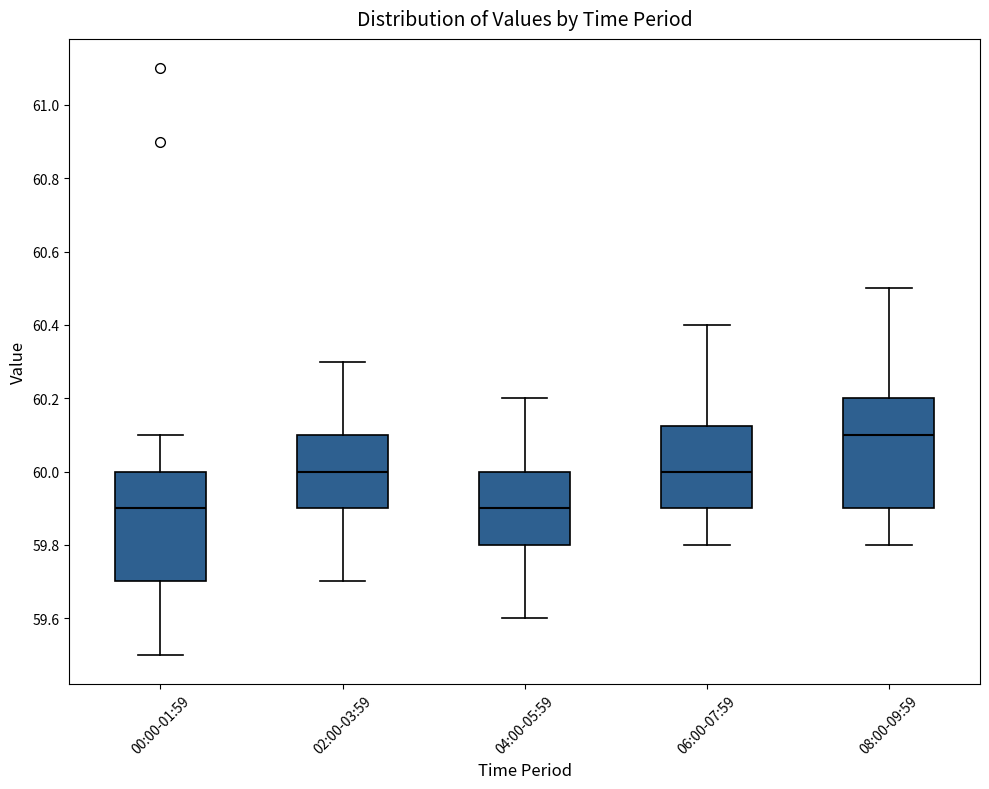

Which box has the highest median line?

08:00-09:59